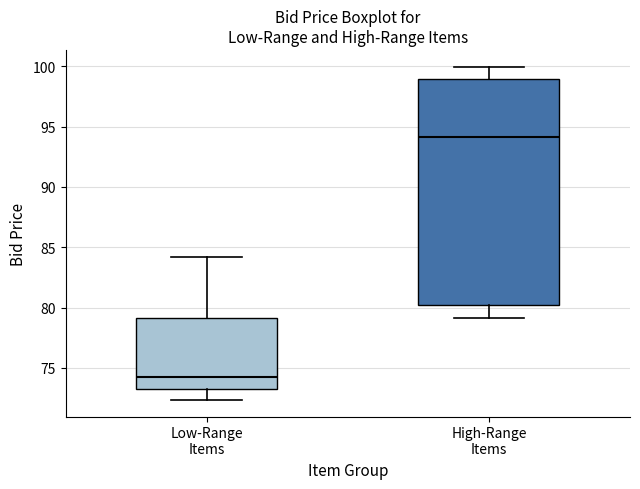

Comparing the boxes themselves (not the whiskers), which one is the tallest?

High-Range Items